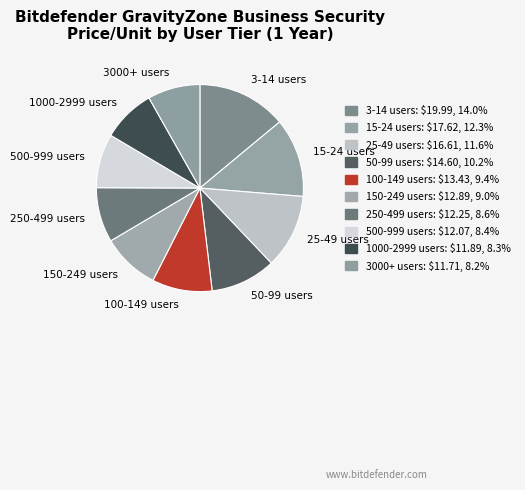

How many slices are in this pie chart?

10